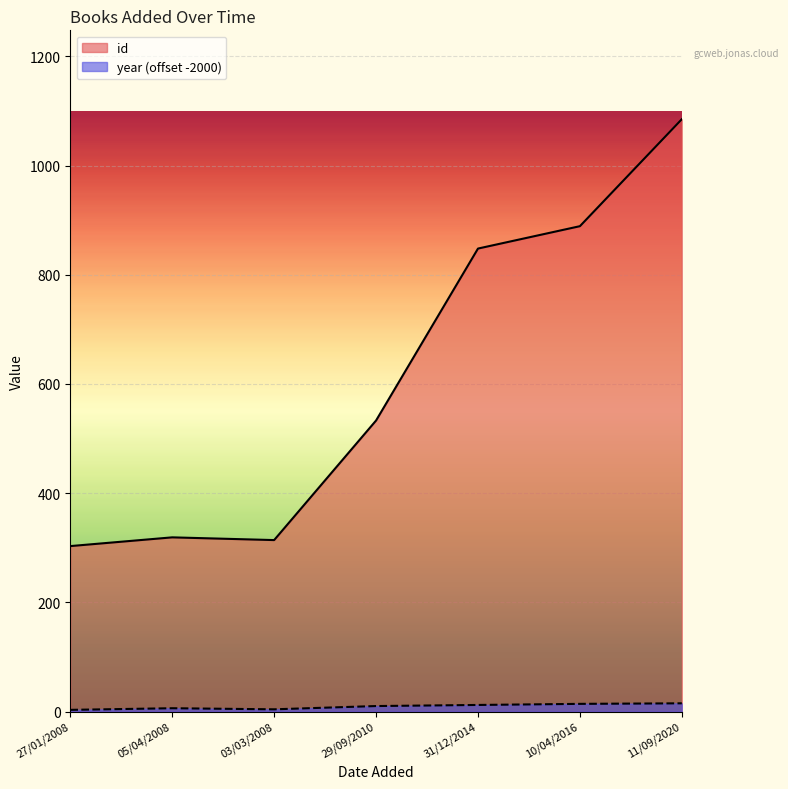

Rank the categories by year value from lowest to highest.

27/01/2008, 03/03/2008, 05/04/2008, 29/09/2010, 31/12/2014, 10/04/2016, 11/09/2020